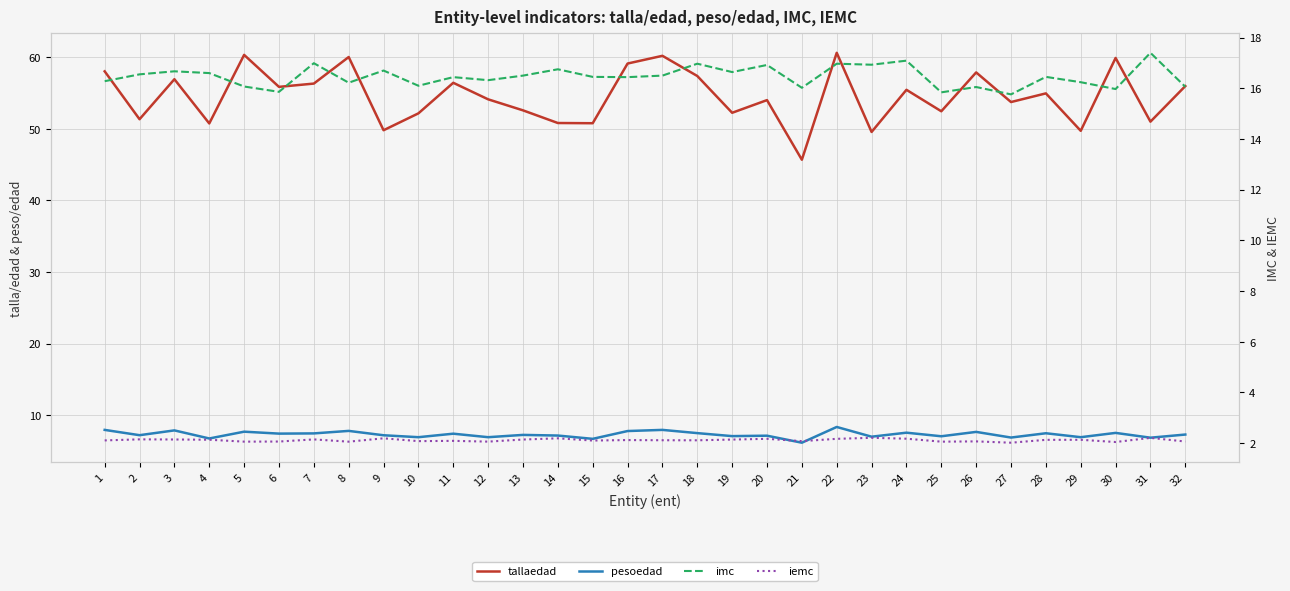

How many interior local valleys does the imc series have?

11